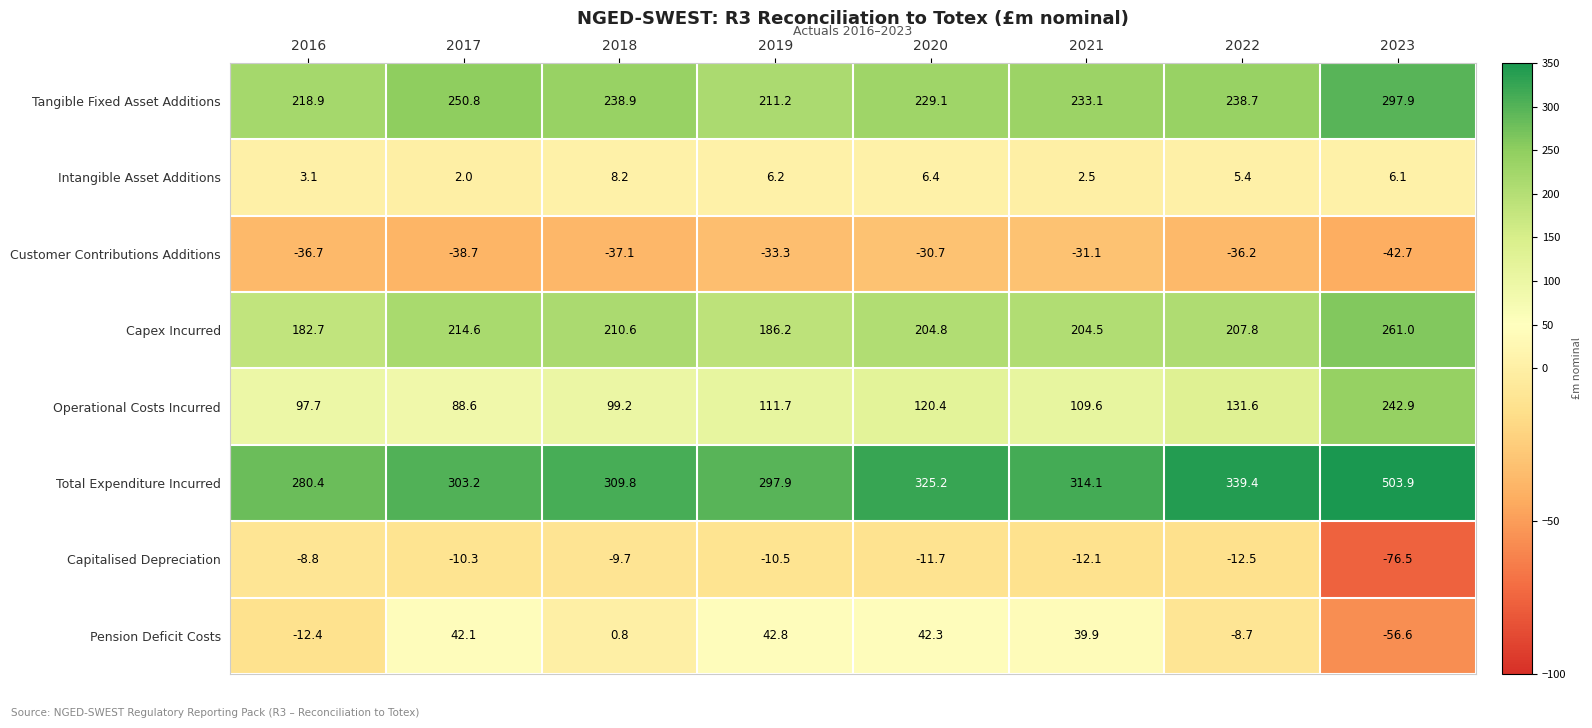

At which label does Operational Costs Incurred reach its minimum?

2017